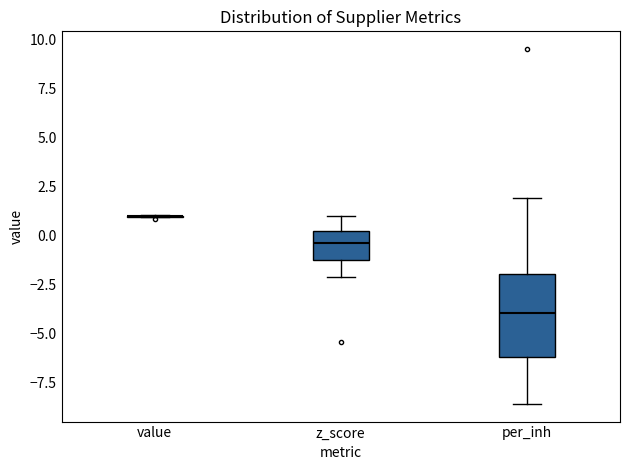

Reading left to right, transcribe this box plot: for each box, give where its median line is, the range the box spans, and where its two whiskers end, as read against the y-axis. The values are not printed on the chart, so give them approximately, as read against the axis.

value: box collapsed to a line at 1.0, whiskers 1.0 to 1.0
z_score: median -0.5, box -1.5 to 0.0, whiskers -2.0 to 1.0
per_inh: median -4.0, box -6.0 to -2.0, whiskers -8.5 to 2.0